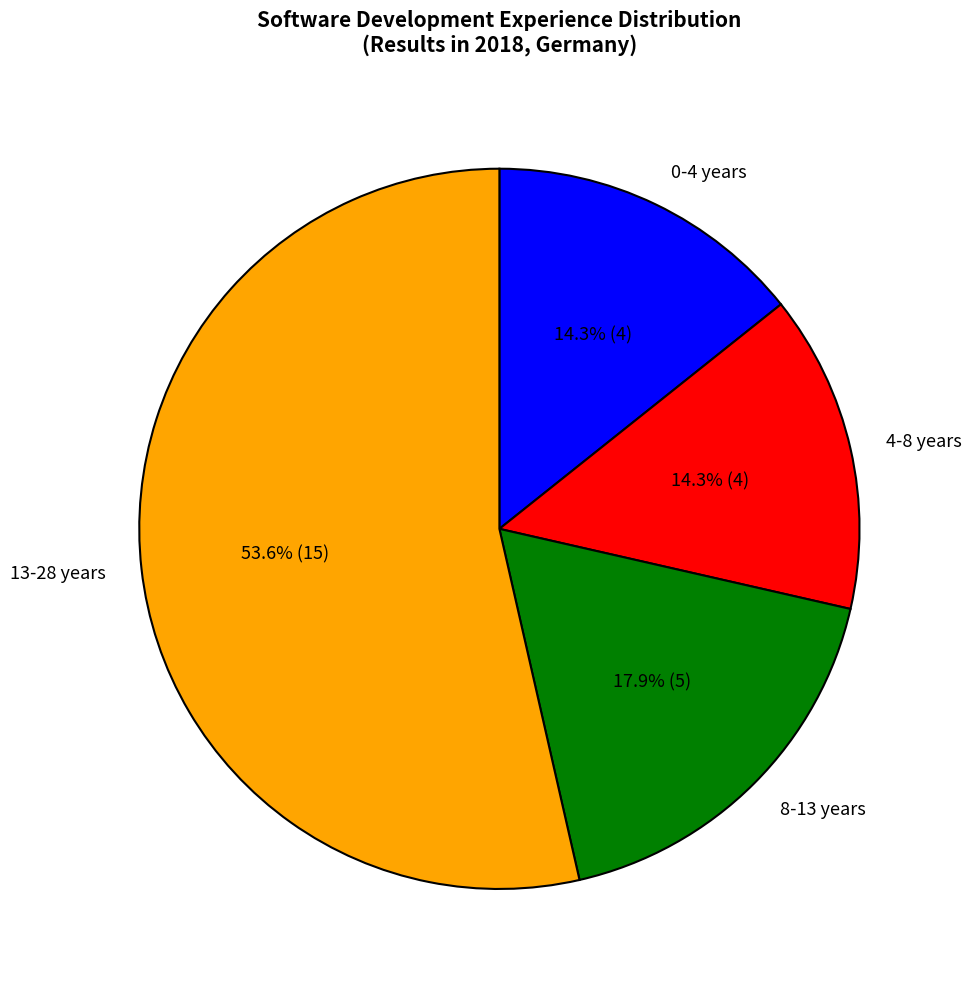

What is the ratio of the value at 4-8 years to the value at 8-13 years?

0.8